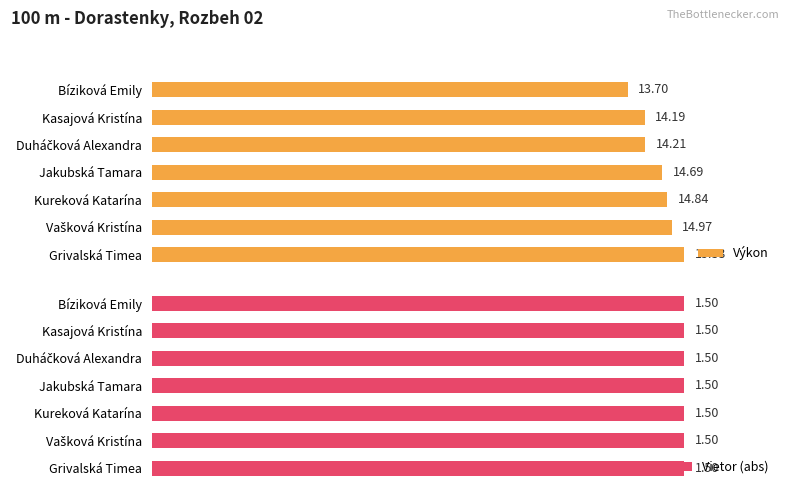

How many categories are shown in the chart?

7